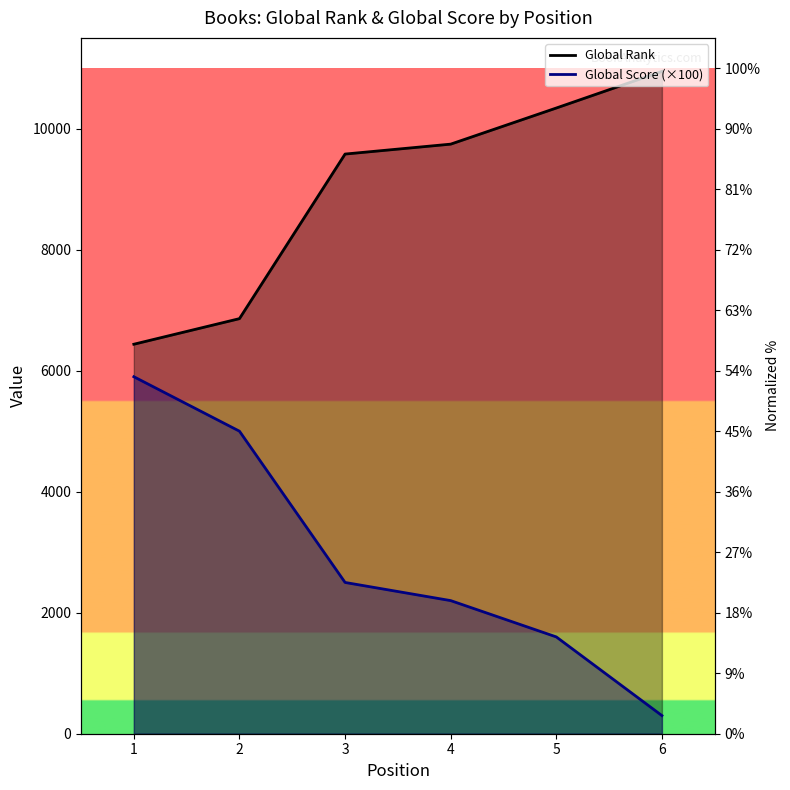

What is the difference between the highest and lowest values at 2?

1860